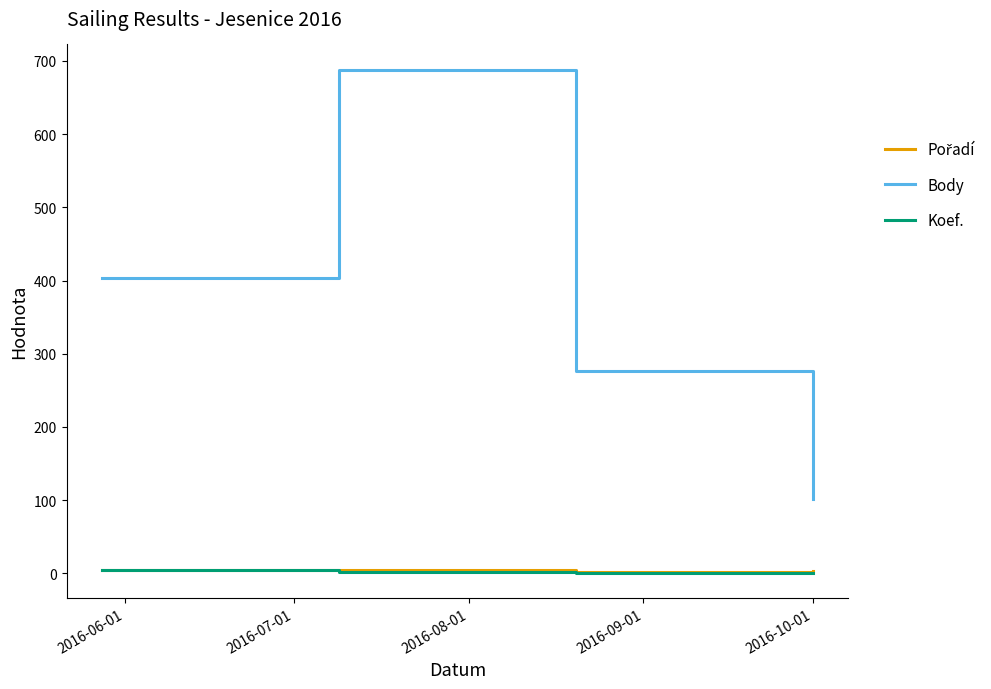

Which series has the largest range (max minus min)?

Body